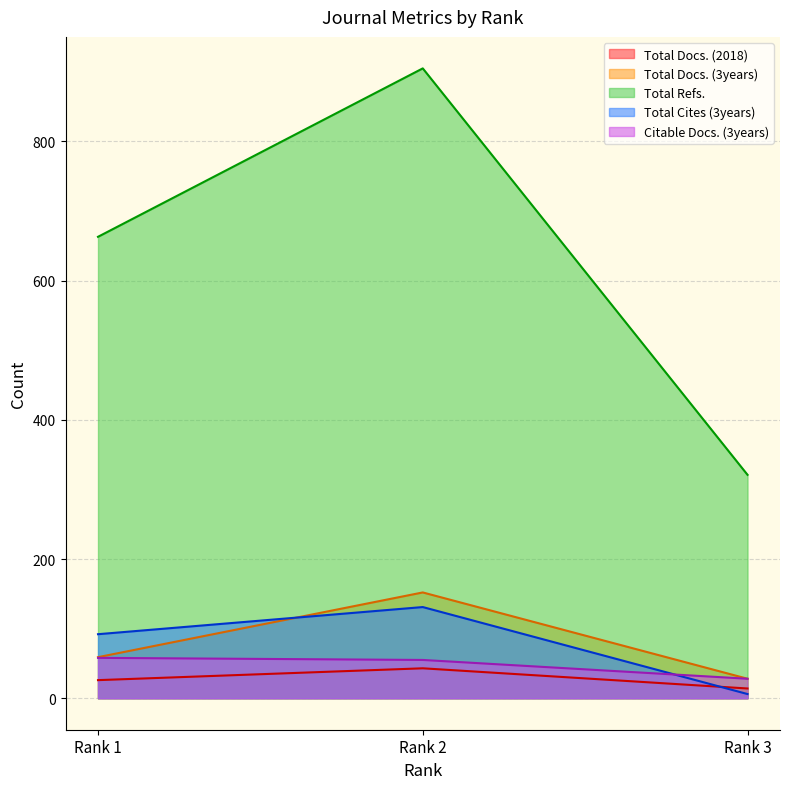

Which has a higher value, Rank 1 or Rank 2?

Rank 2